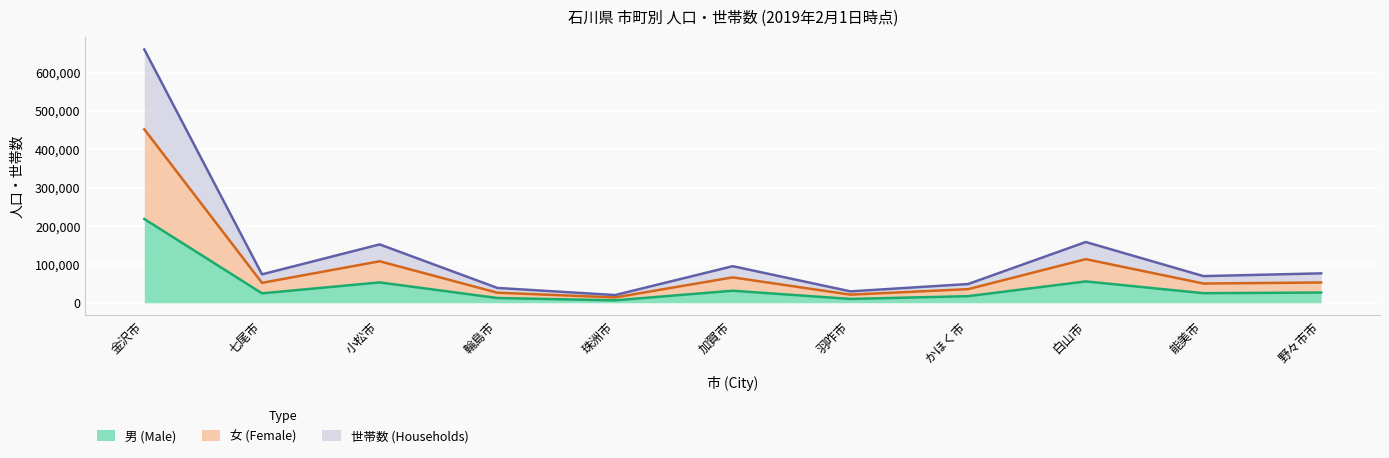

True or false: 女 (Female) has more than 0 interior local peaks.

True